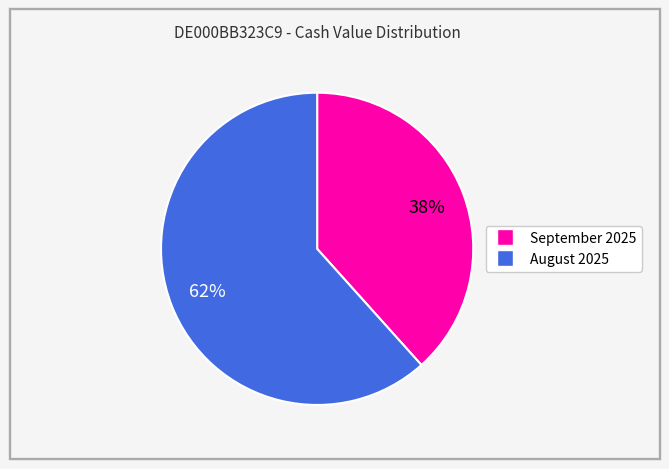

To the nearest percent, what is the average slice percentage?

50%